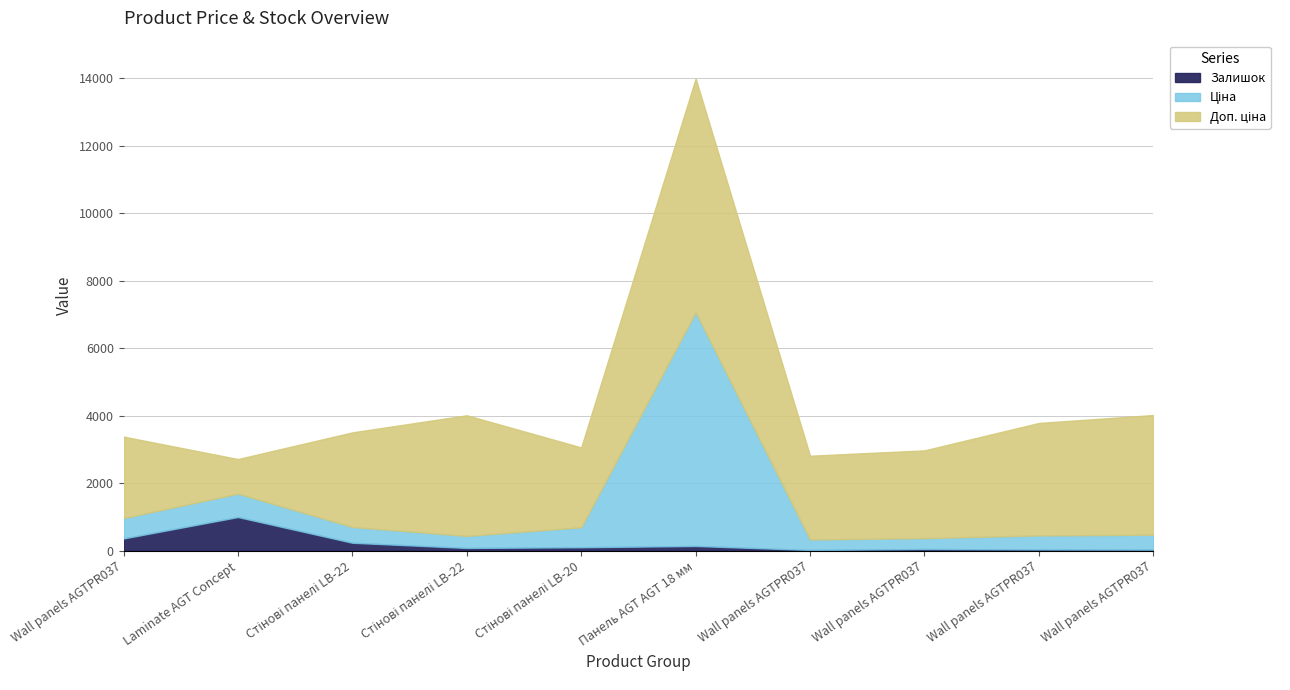

At how many categories does at least one series exceed 2365?

9